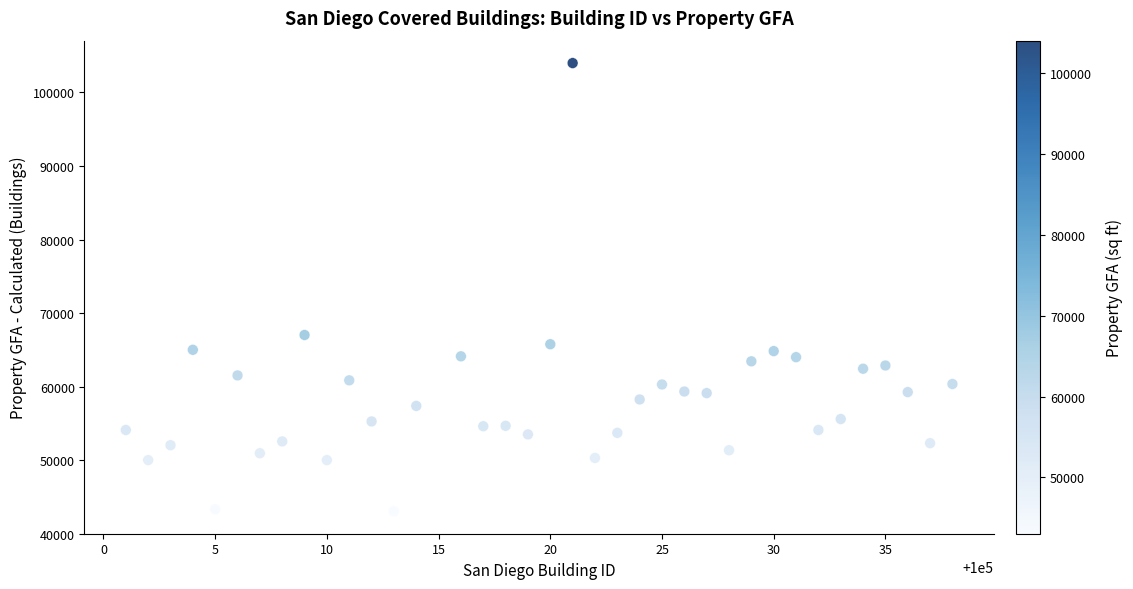

What is the range of X values (max minus min)?

37